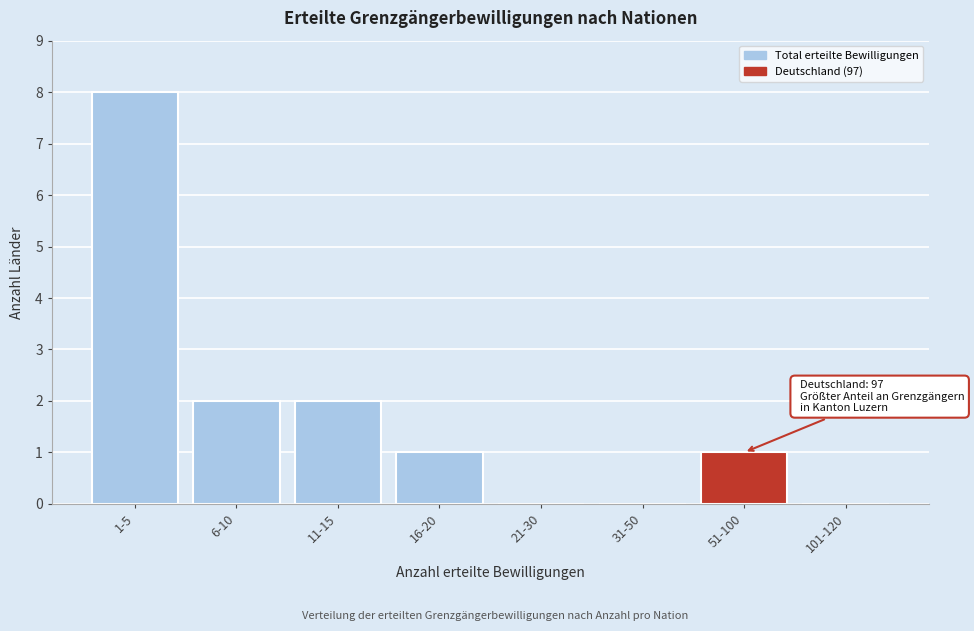

Reading right to left, what are all the values shown in this chart?

101-120=0	51-100=1	31-50=0	21-30=0	16-20=1	11-15=2	6-10=2	1-5=8